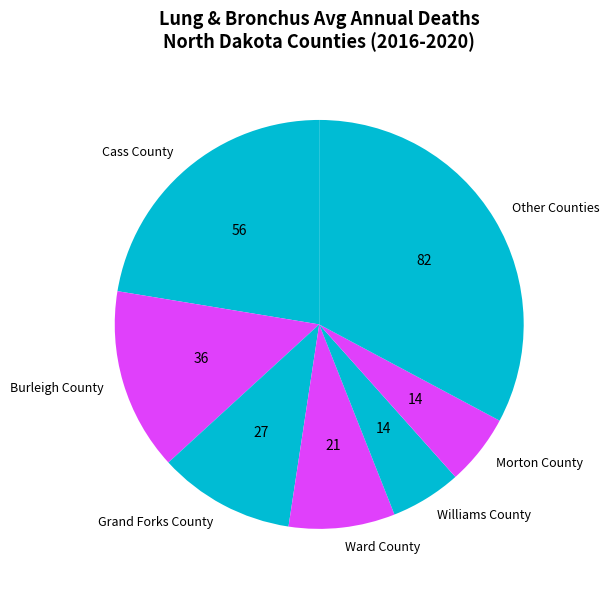

Does Cass County represent more than half of the total?

No